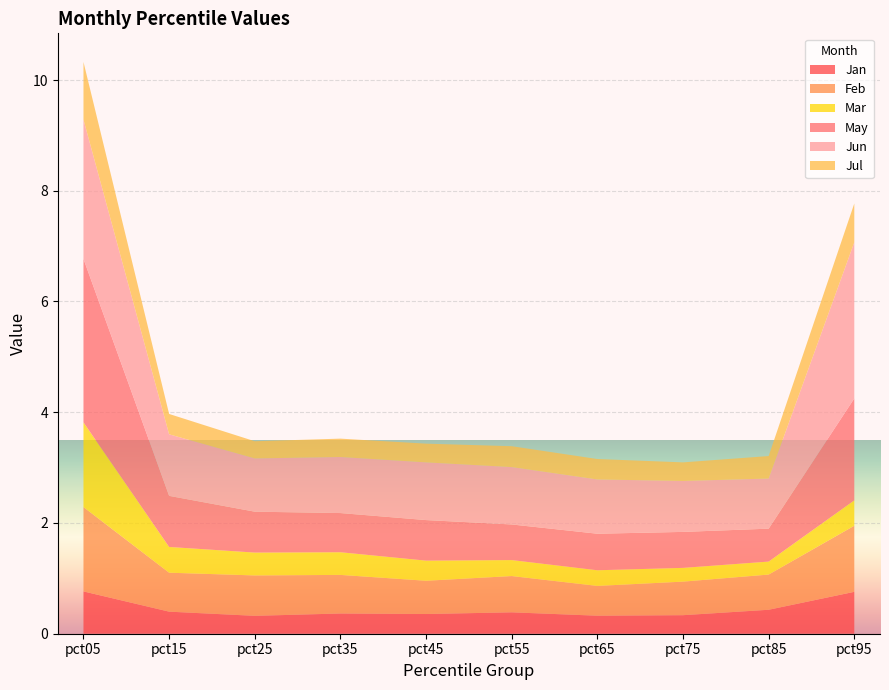

Reading right to left, extract all data points from this chart.

Jan: pct95=0.8	pct85=0.4	pct75=0.3	pct65=0.3	pct55=0.4	pct45=0.4	pct35=0.4	pct25=0.3	pct15=0.4	pct05=0.8
Feb: pct95=1.2	pct85=0.6	pct75=0.6	pct65=0.5	pct55=0.7	pct45=0.6	pct35=0.7	pct25=0.7	pct15=0.7	pct05=1.5
Mar: pct95=0.5	pct85=0.2	pct75=0.2	pct65=0.3	pct55=0.3	pct45=0.4	pct35=0.4	pct25=0.4	pct15=0.5	pct05=1.5
May: pct95=1.8	pct85=0.6	pct75=0.6	pct65=0.7	pct55=0.6	pct45=0.7	pct35=0.7	pct25=0.7	pct15=0.9	pct05=3.0
Jun: pct95=2.8	pct85=0.9	pct75=0.9	pct65=1.0	pct55=1.0	pct45=1.0	pct35=1.0	pct25=1.0	pct15=1.1	pct05=2.5
Jul: pct95=0.7	pct85=0.4	pct75=0.3	pct65=0.4	pct55=0.4	pct45=0.3	pct35=0.3	pct25=0.3	pct15=0.4	pct05=1.0